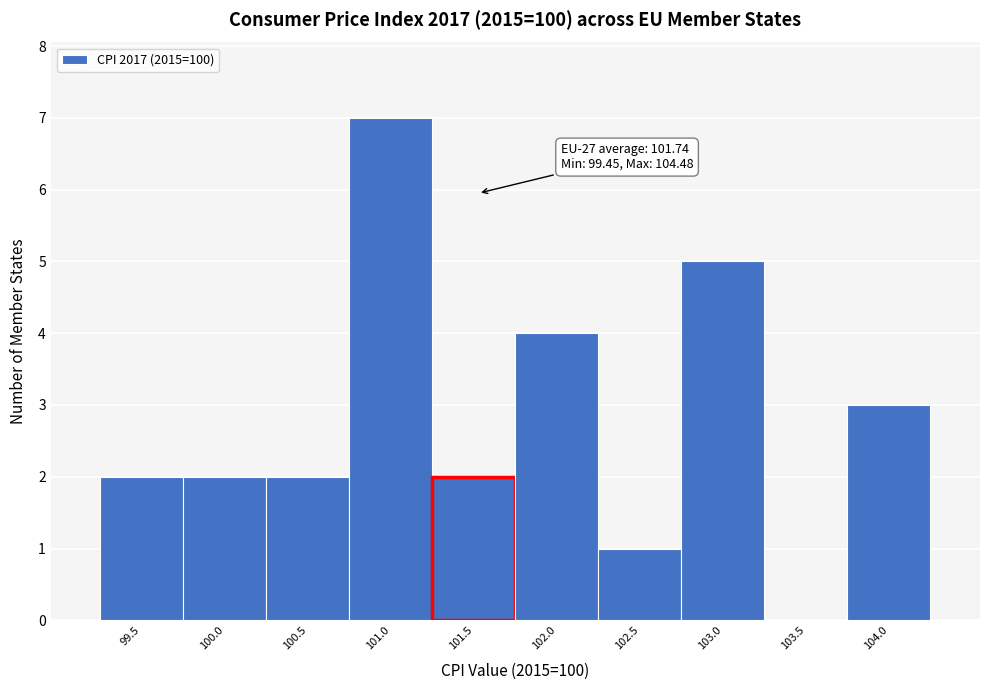

Reading left to right, extract all data points from this chart.

99.5=2	100.0=2	100.5=2	101.0=7	101.5=2	102.0=4	102.5=1	103.0=5	103.5=0	104.0=3